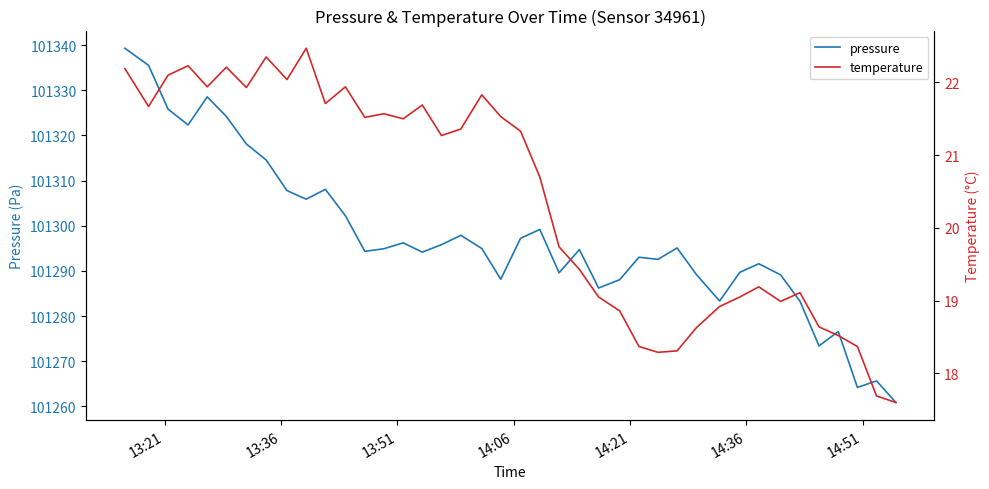

What is the value of the pressure point at the 9th from the left?

101307.8